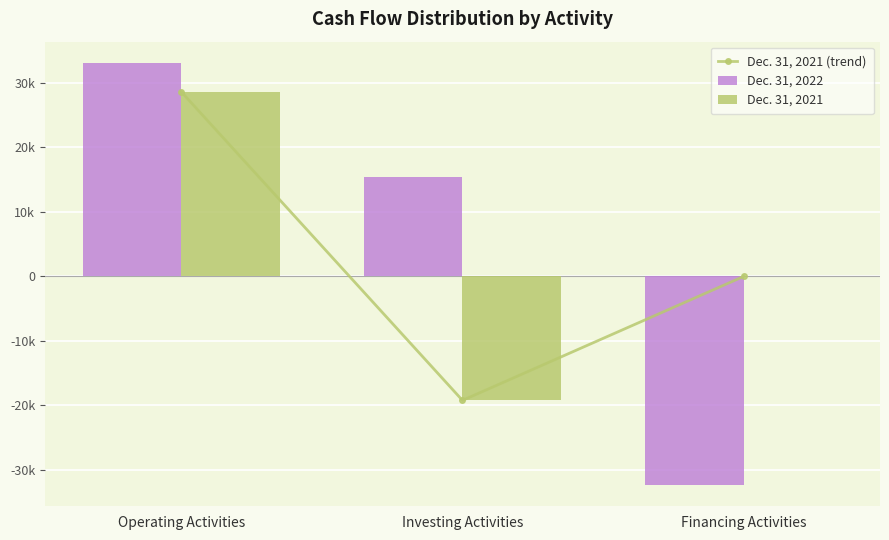

What are all the series names shown in the legend?

Dec. 31, 2021 (trend), Dec. 31, 2022, Dec. 31, 2021